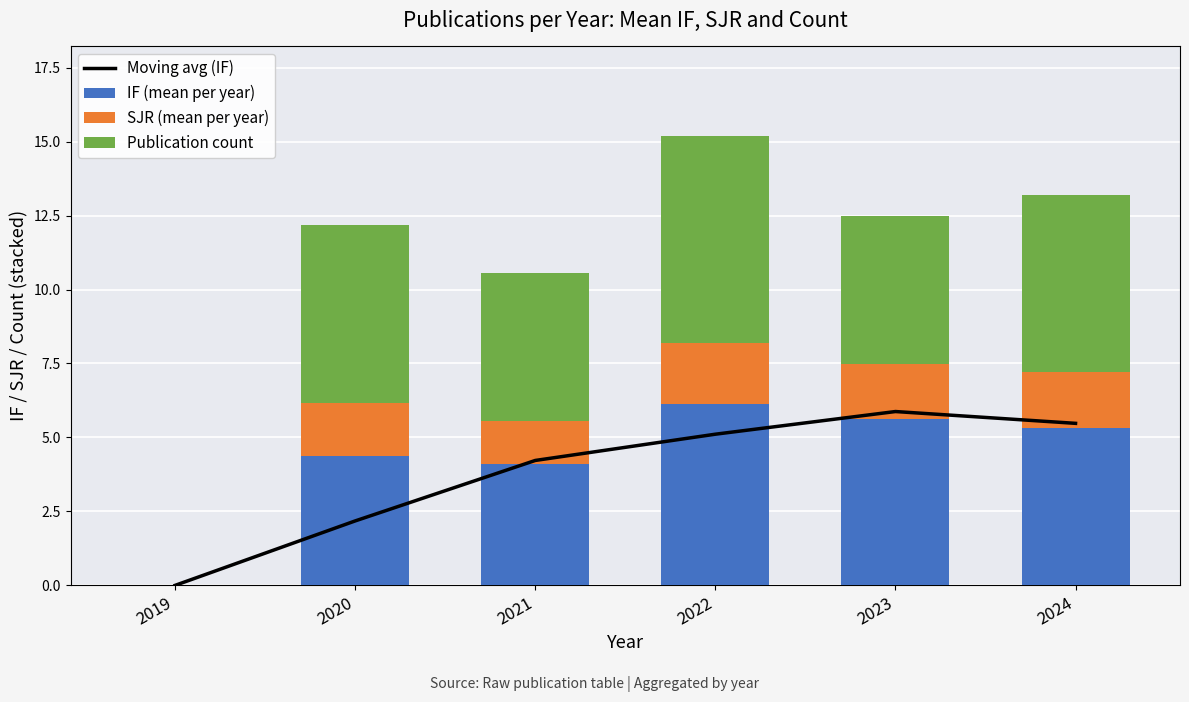

Which label corresponds to the smallest value in the chart?

2019